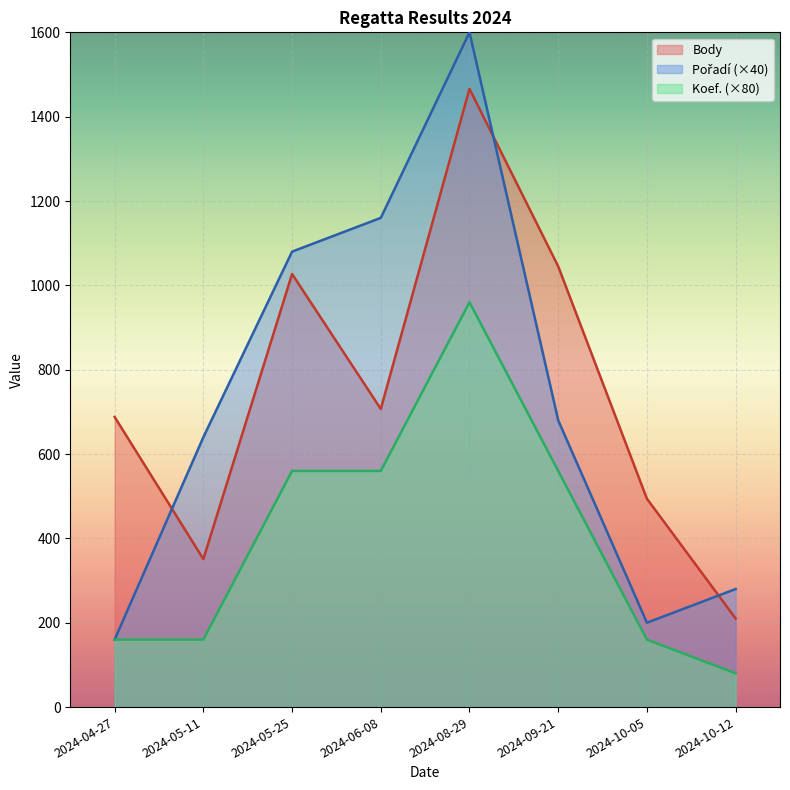

How many interior local peaks does the Body series have?

2